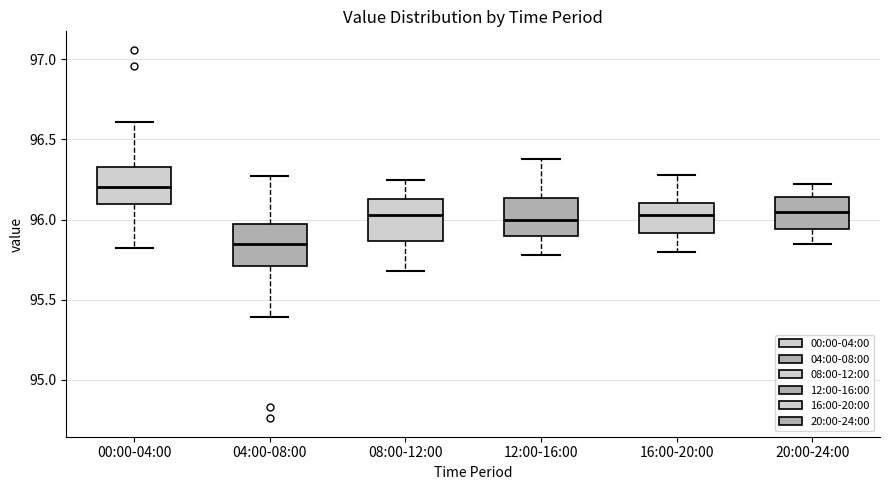

Reading left to right, read every box against the y-axis: the position of its median line, the range the box covers, and the ends of its whiskers. The values are not printed on the chart, so give them approximately, as read against the axis.

00:00-04:00: median 96.20, box 96.10 to 96.35, whiskers 95.80 to 96.60
04:00-08:00: median 95.85, box 95.70 to 95.95, whiskers 95.40 to 96.25
08:00-12:00: median 96.05, box 95.85 to 96.15, whiskers 95.70 to 96.25
12:00-16:00: median 96.00, box 95.90 to 96.15, whiskers 95.80 to 96.40
16:00-20:00: median 96.05, box 95.90 to 96.10, whiskers 95.80 to 96.30
20:00-24:00: median 96.05, box 95.95 to 96.15, whiskers 95.85 to 96.20